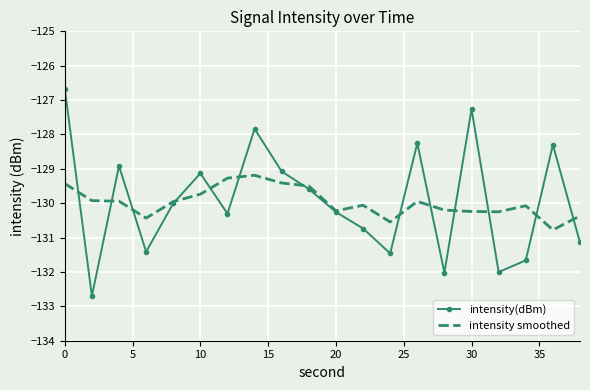

What is the smallest value displayed?

-132.7